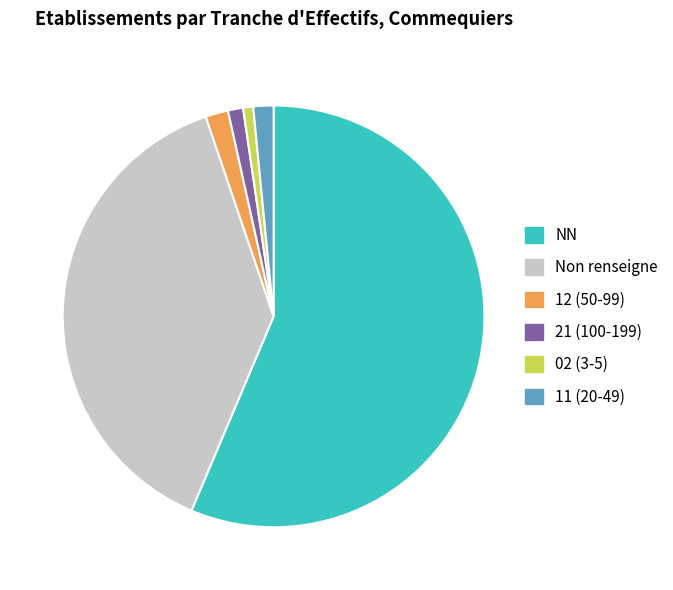

Count the number of slices in the pie.

6